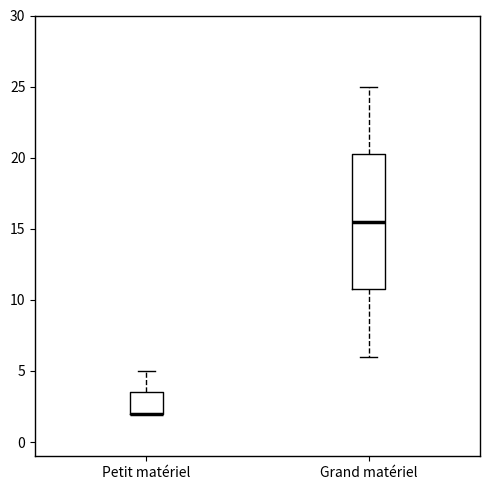

Reading left to right, transcribe this box plot: for each box, give where its median line is, the range the box spans, and where its two whiskers end, as read against the y-axis. The values are not printed on the chart, so give them approximately, as read against the axis.

Petit matériel: median 2.0 (drawn on the box's lower edge), box 2.0 to 3.5, whiskers 2.0 to 5.0
Grand matériel: median 15.5, box 11.0 to 20.5, whiskers 6.0 to 25.0